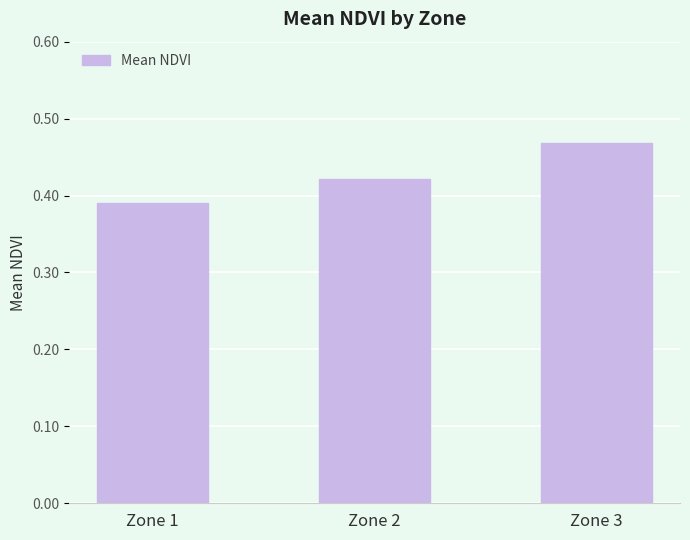

How many distinct data groups are displayed?

1